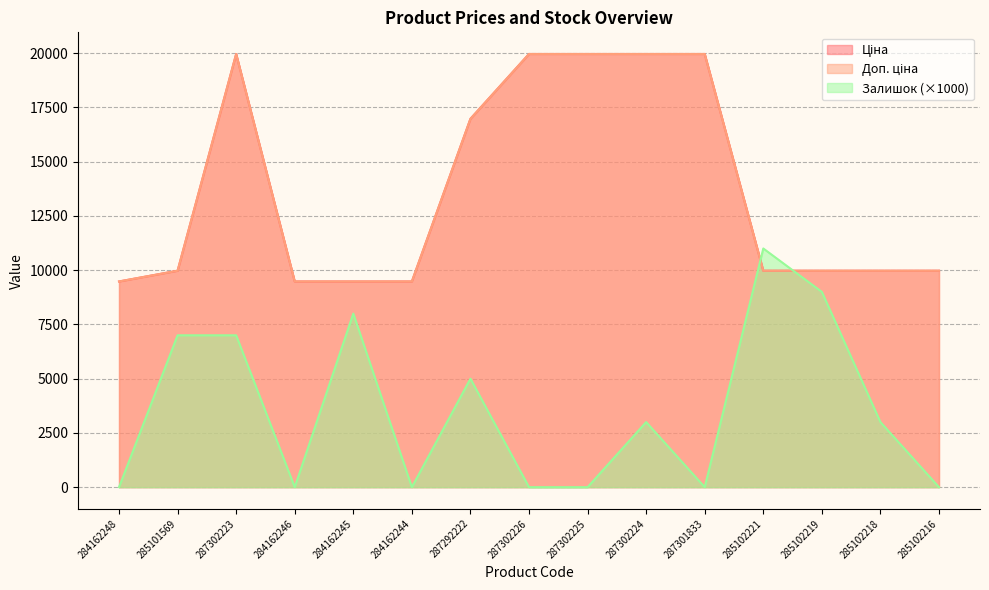

How many lines are shown in the chart?

3